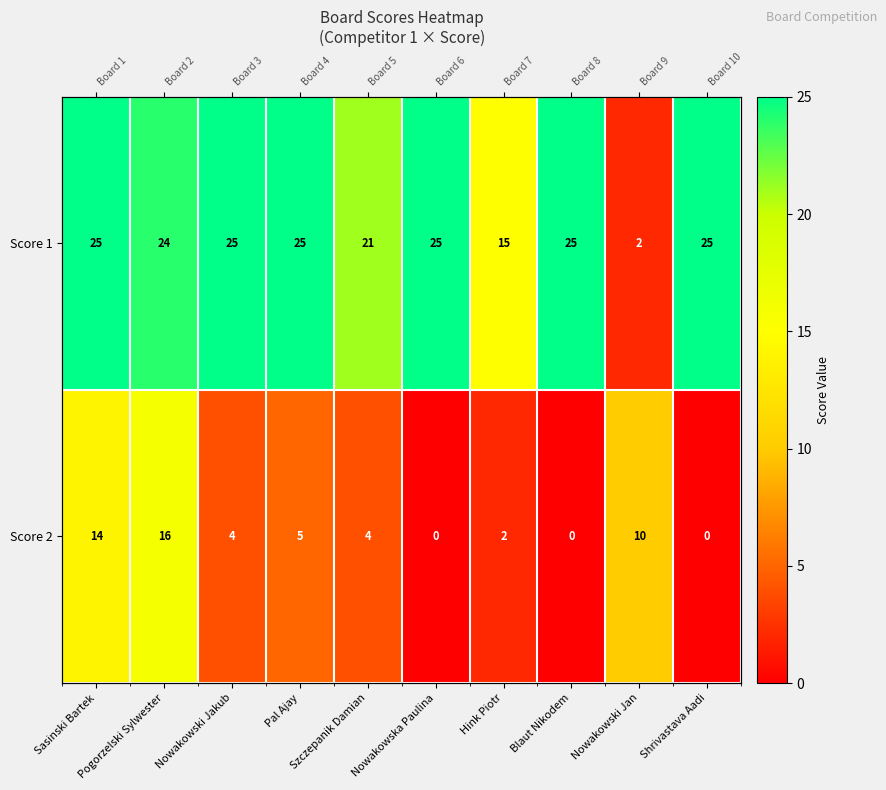

The Score 1 series shows 24 at Pogorzelski Sylwester. True or false?

True